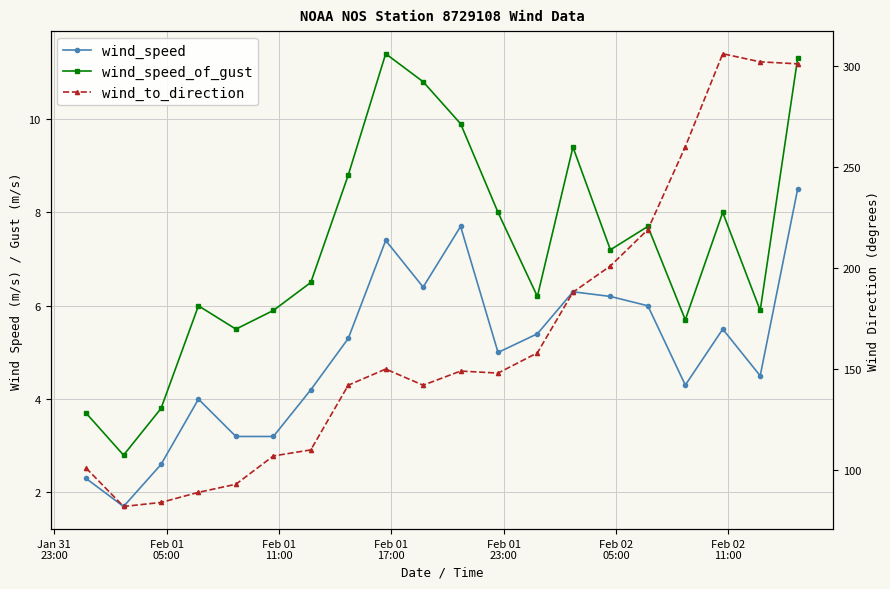

Does the chart display data point markers on the line(s)?

Yes